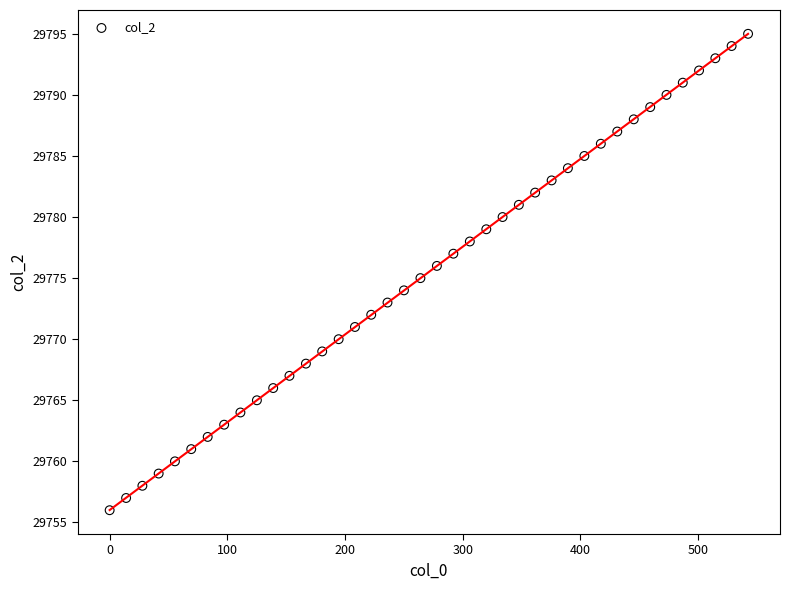

How many data points are displayed?

40